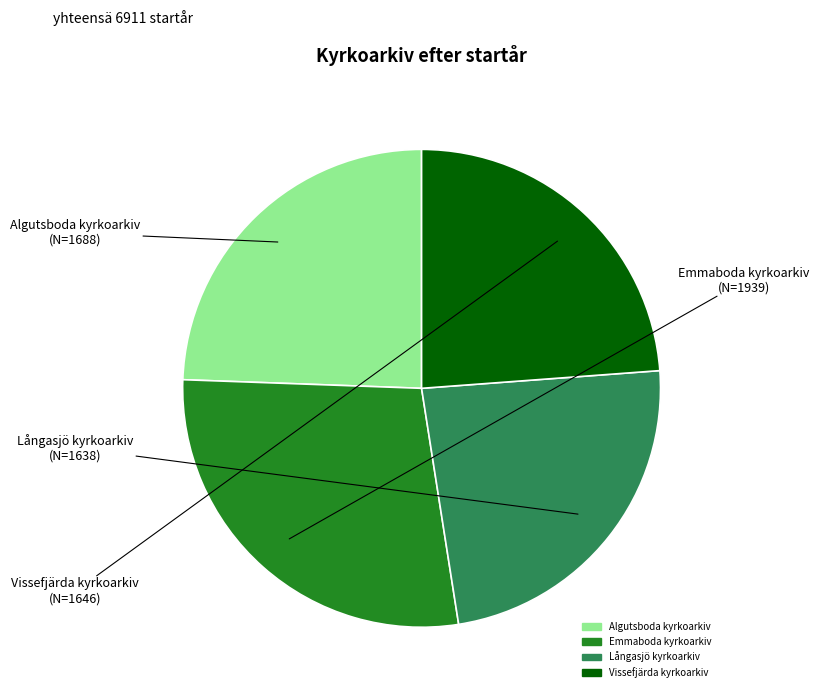

Does any single category account for the majority?

No